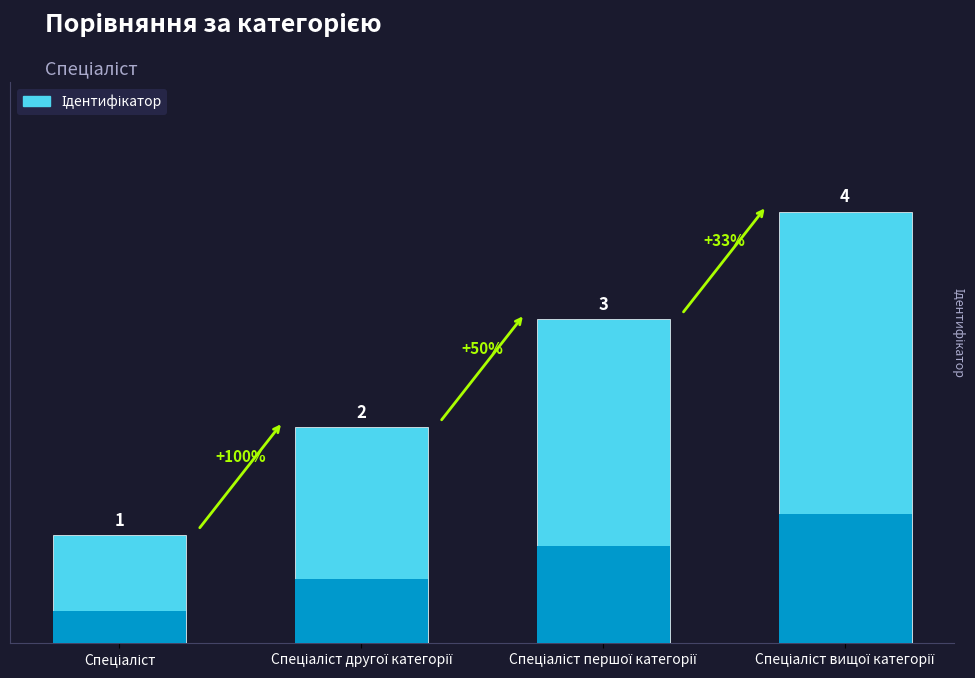

Reading left to right, what are all the values shown in this chart?

Спеціаліст=1	Спеціаліст другої категорії=2	Спеціаліст першої категорії=3	Спеціаліст вищої категорії=4